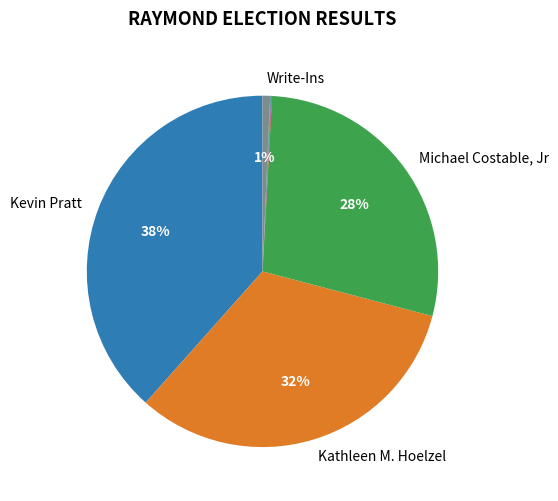

Is there any slice that represents more than half of the pie?

No